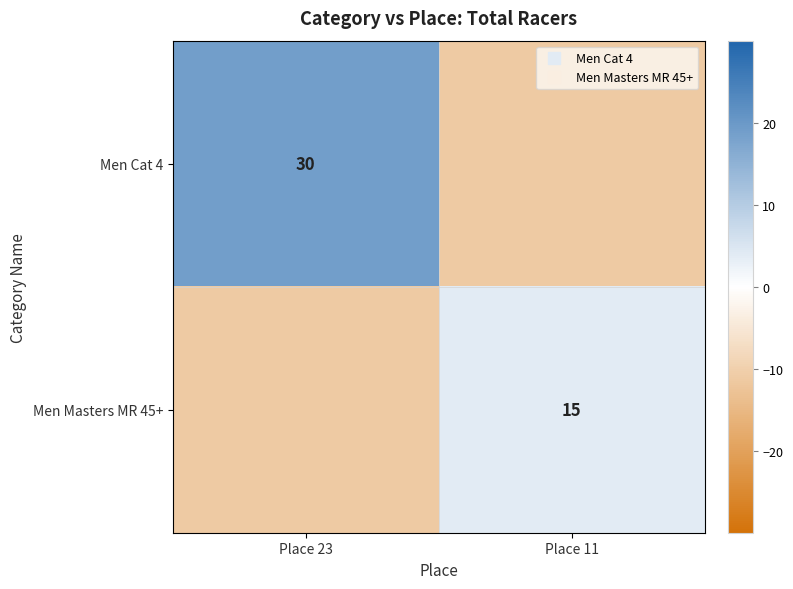

List the series in order of their peak value, lowest first.

Men Masters MR 45+, Men Cat 4